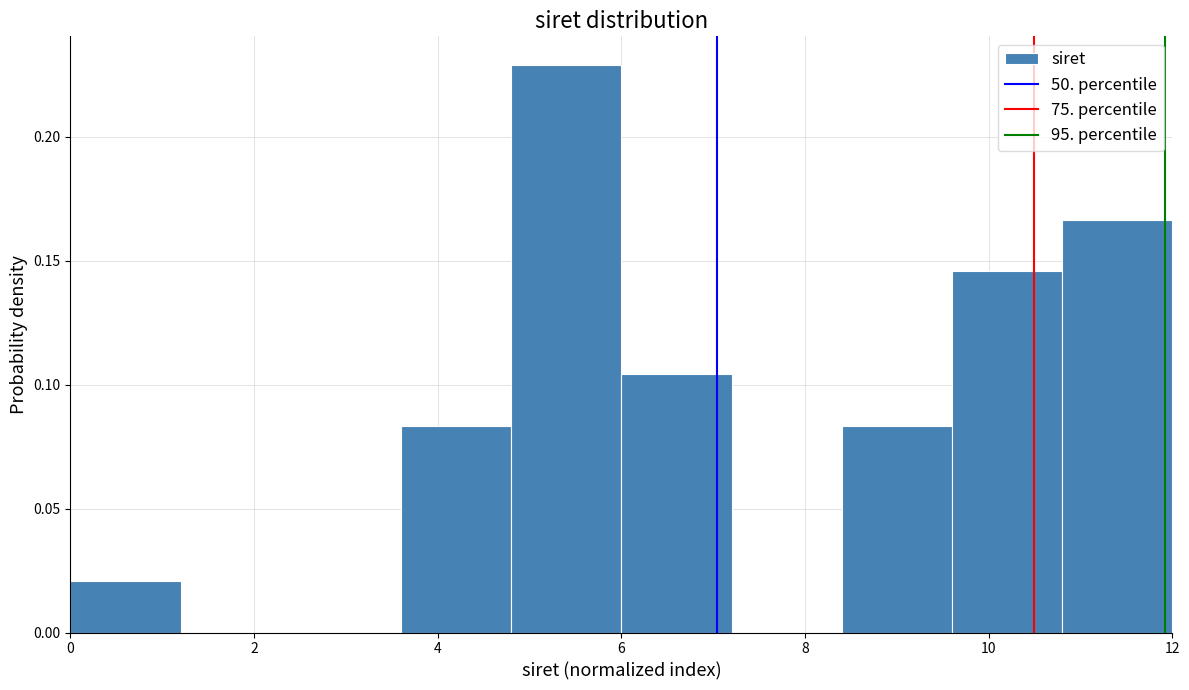

Reading left to right, transcribe this chart: for each bar, give the range it covers on the x-axis and its height. The values are not printed on the chart, so give them approximately, as read against the axis.

0.0 to 1.2: 0.020
1.2 to 2.4: 0
2.4 to 3.6: 0
3.6 to 4.8: 0.085
4.8 to 6.0: 0.230
6.0 to 7.2: 0.105
7.2 to 8.4: 0
8.4 to 9.6: 0.085
9.6 to 10.8: 0.145
10.8 to 12.0: 0.165